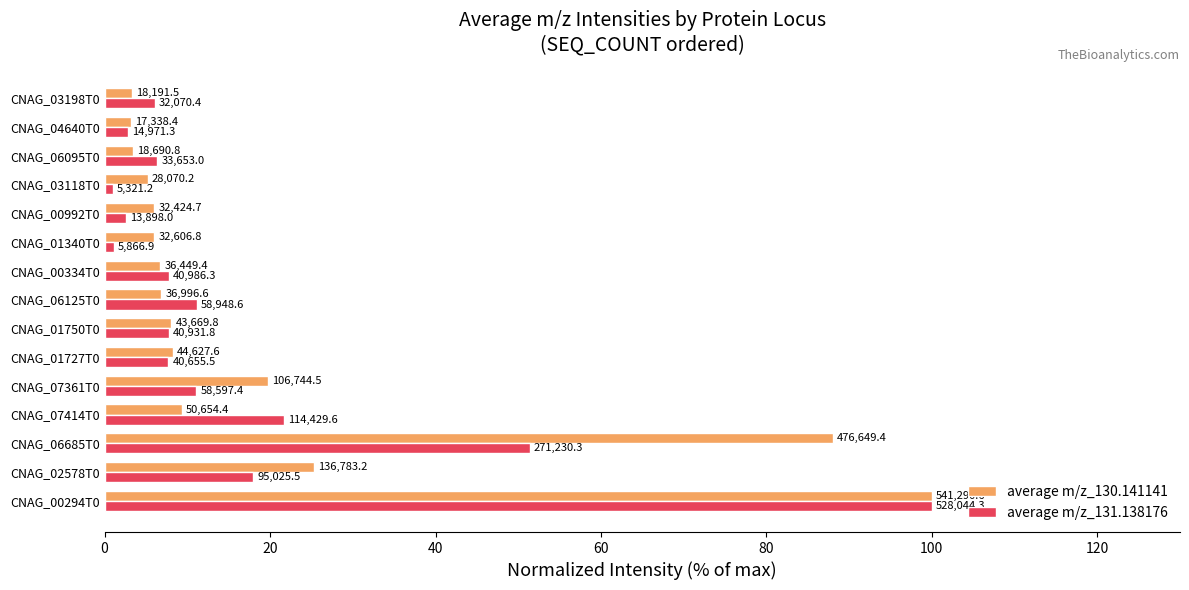

What are all the series names shown in the legend?

average m/z_130.141141, average m/z_131.138176